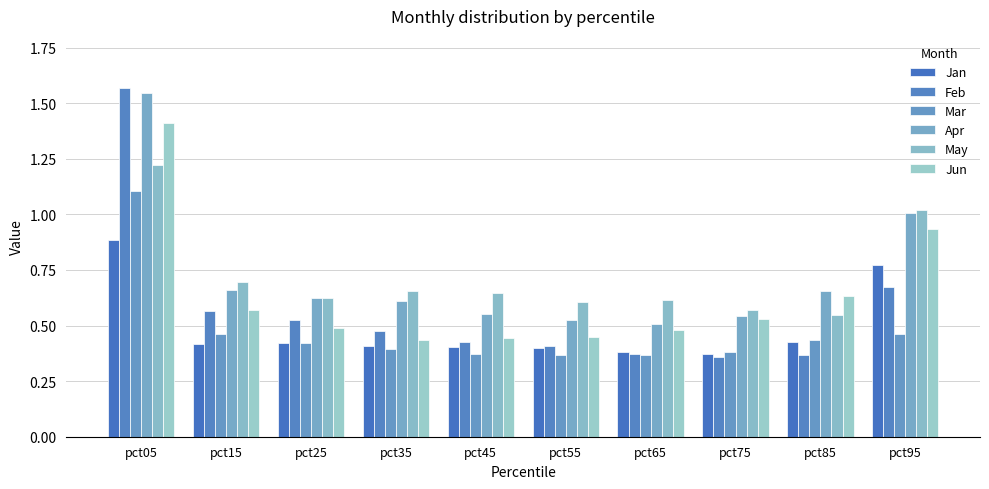

Rank the series by their maximum value, from lowest to highest.

Jan, Mar, May, Jun, Apr, Feb